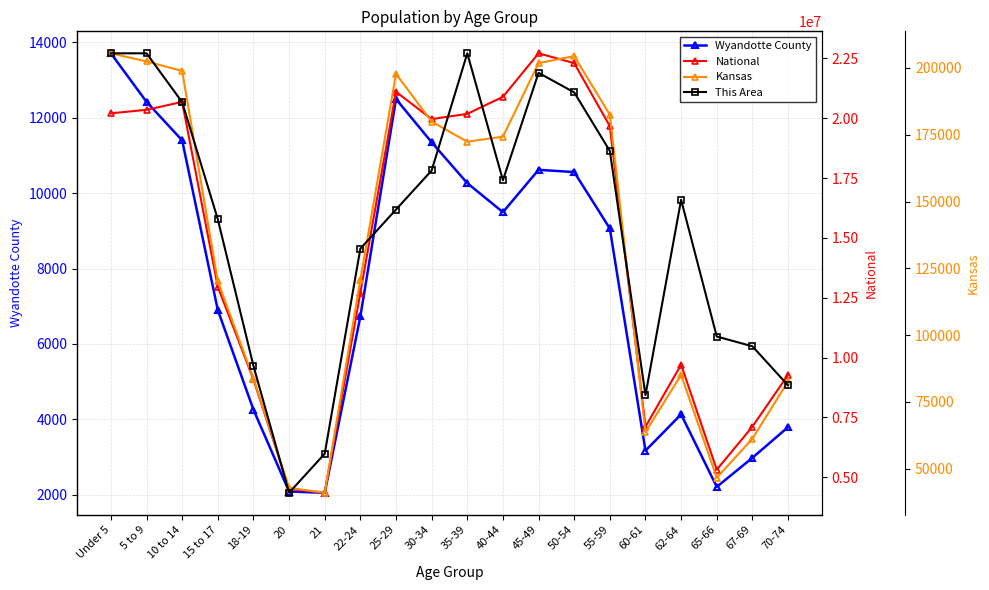

How many values in the Kansas series exceed 172388?

9